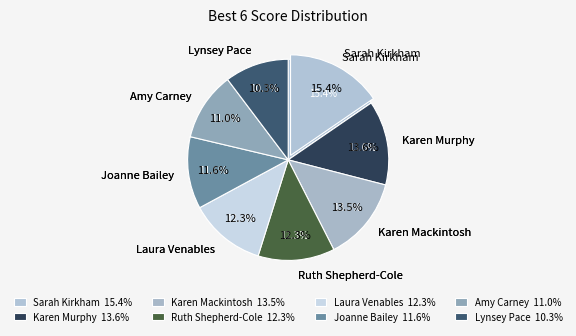

What percentage is the Karen Murphy slice, to the nearest percent?

14%